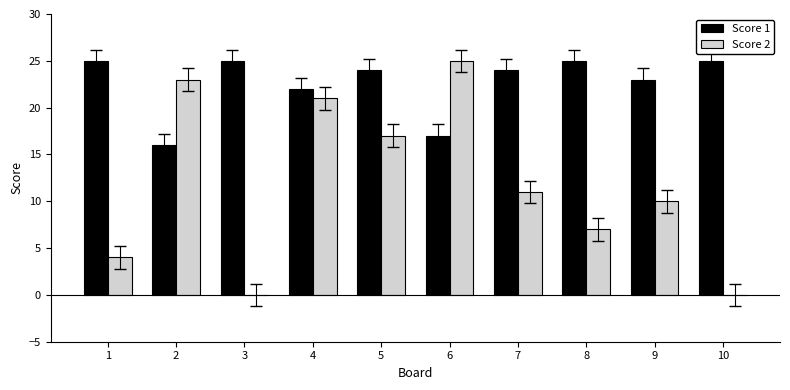

What is the average value of the Score 1 series?

23